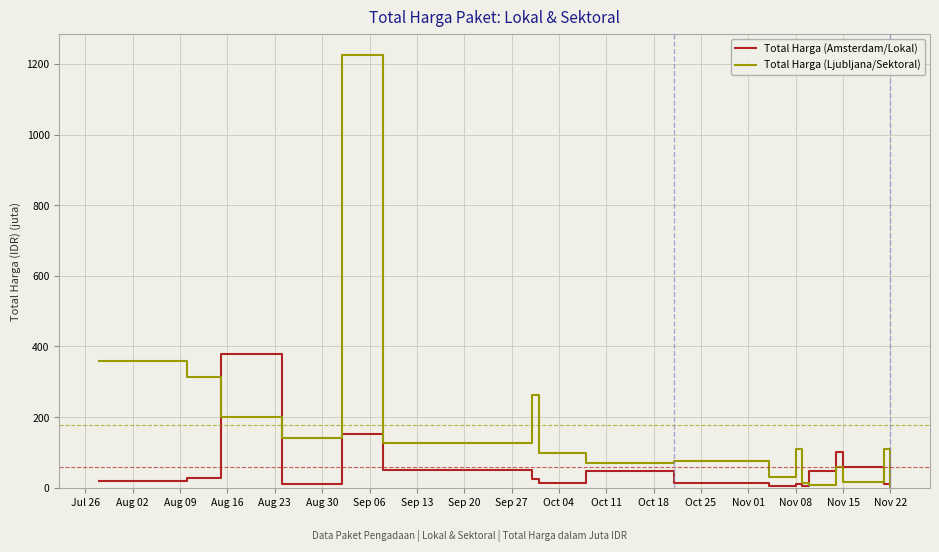

Which series has the widest spread of values?

Total Harga (Ljubljana/Sektoral)